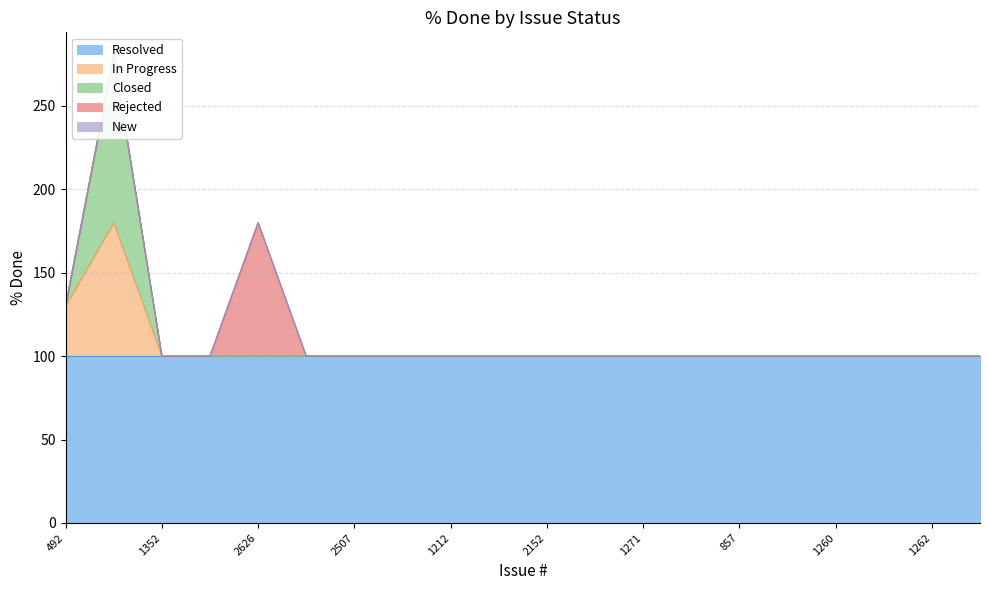

What is the average value of the Rejected series?

4